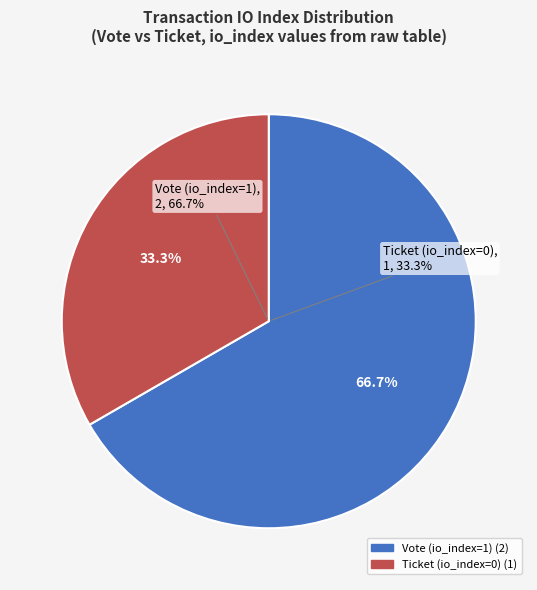

Which category has the smallest portion of the pie?

Ticket (io_index=0)